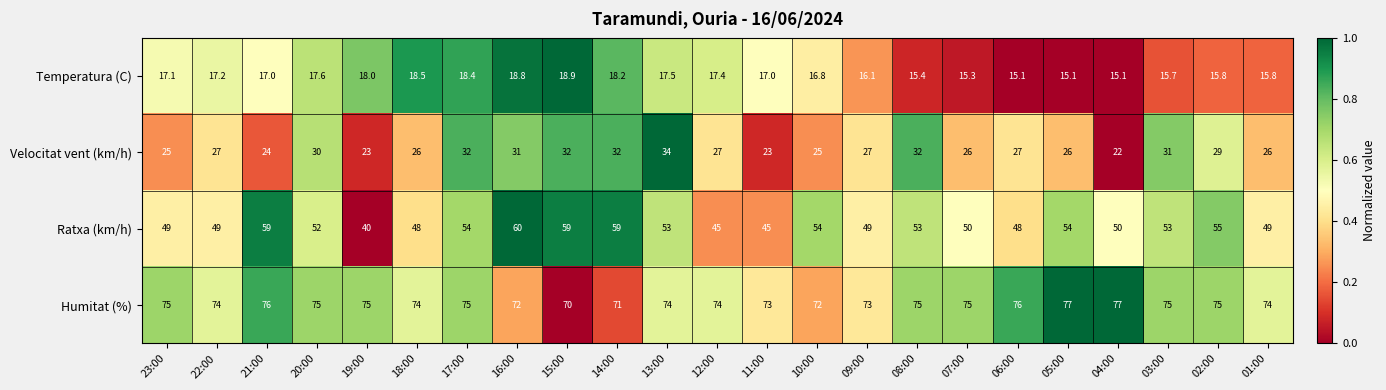

The Humitat (%) series shows 73.0 at 11:00. True or false?

True